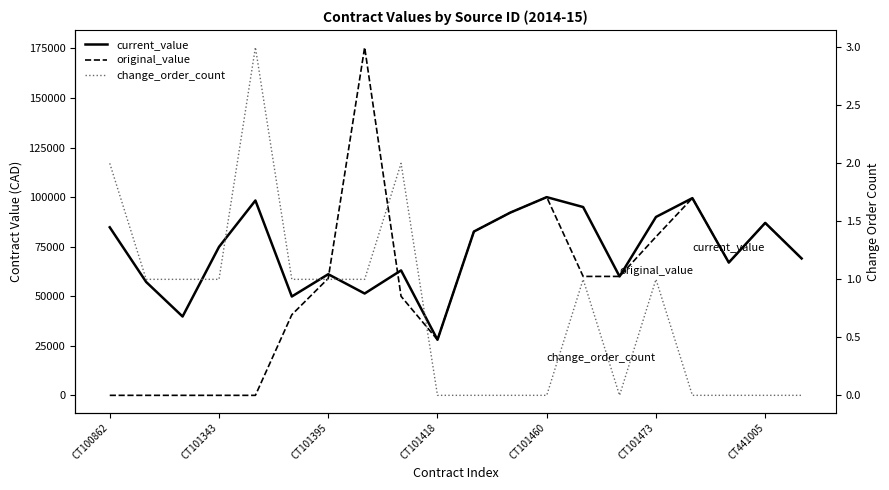

What is the approximate value of original_value at 8?

49970.0